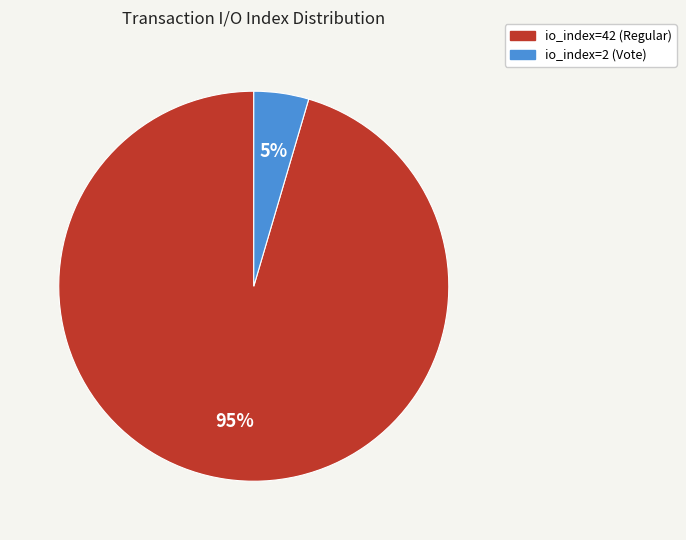

The io_index=2 (Vote) slice represents 5% of the pie. True or false?

True